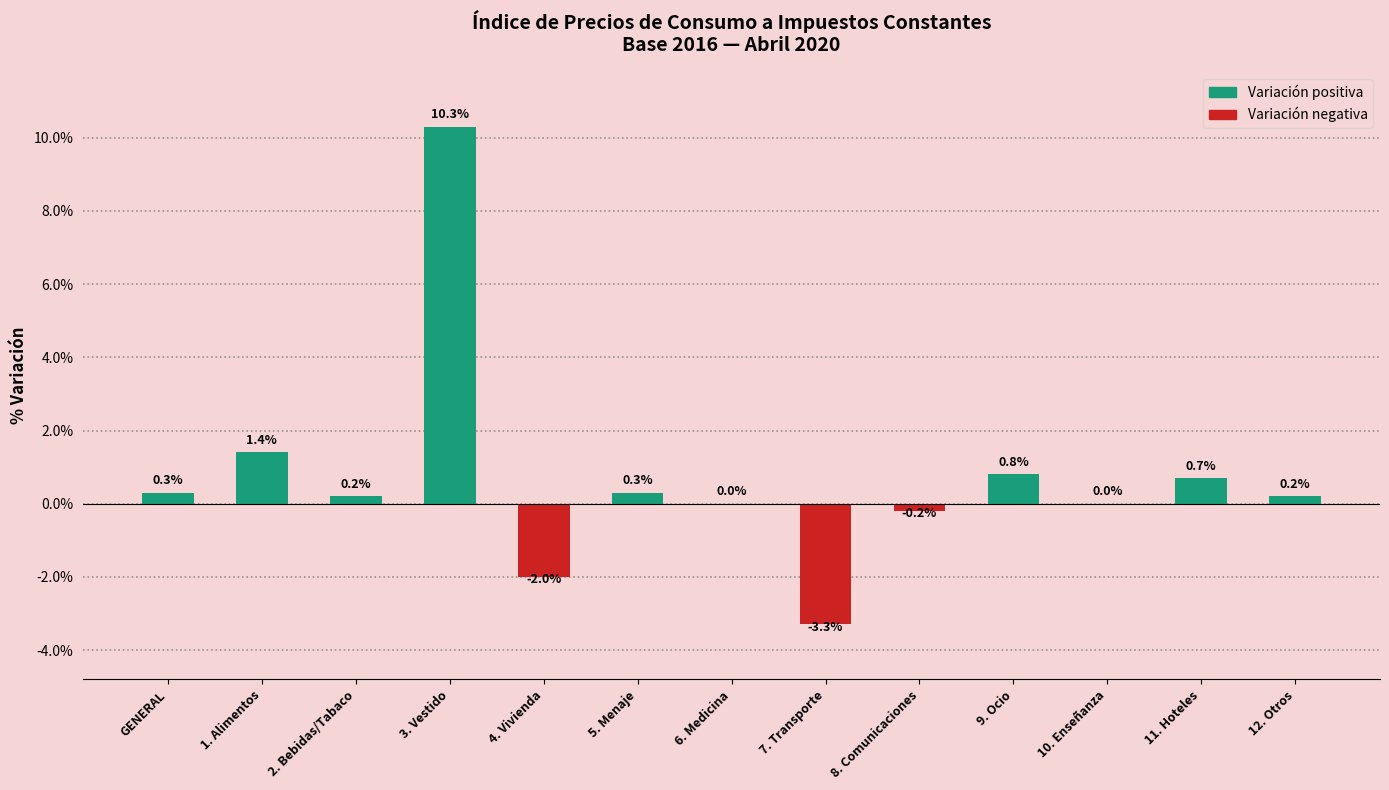

Reading right to left, transcribe all the data shown in this chart.

12. Otros=0.2	11. Hoteles=0.7	10. Enseñanza=0.0	9. Ocio=0.8	8. Comunicaciones=-0.2	7. Transporte=-3.3	6. Medicina=0.0	5. Menaje=0.3	4. Vivienda=-2.0	3. Vestido=10.3	2. Bebidas/Tabaco=0.2	1. Alimentos=1.4	GENERAL=0.3